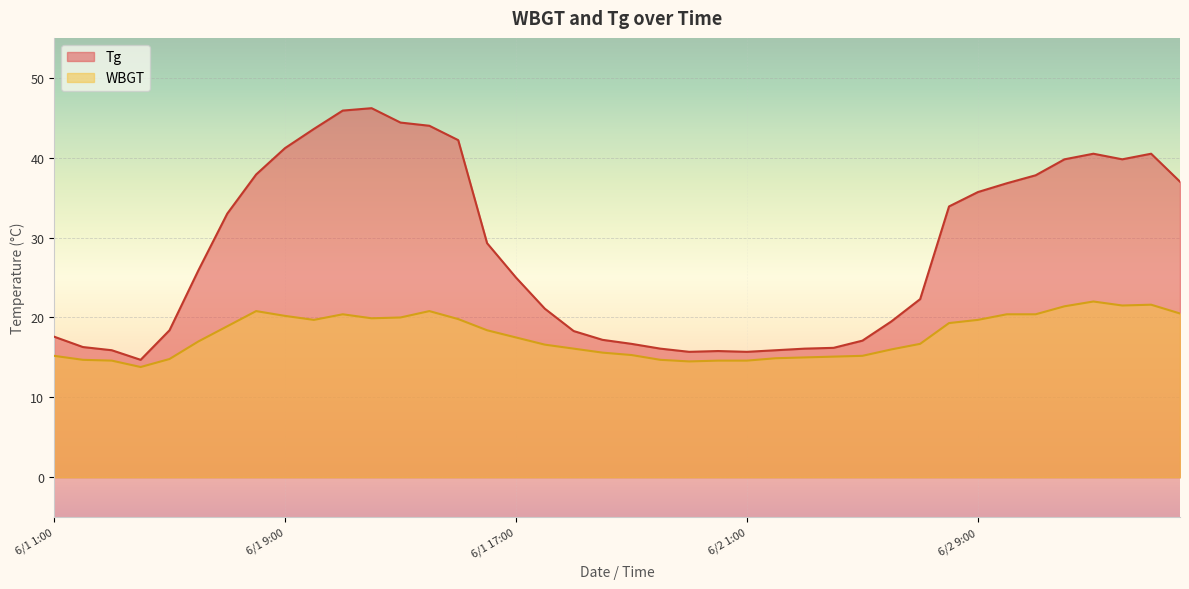

True or false: WBGT and Tg cross at least once.

False